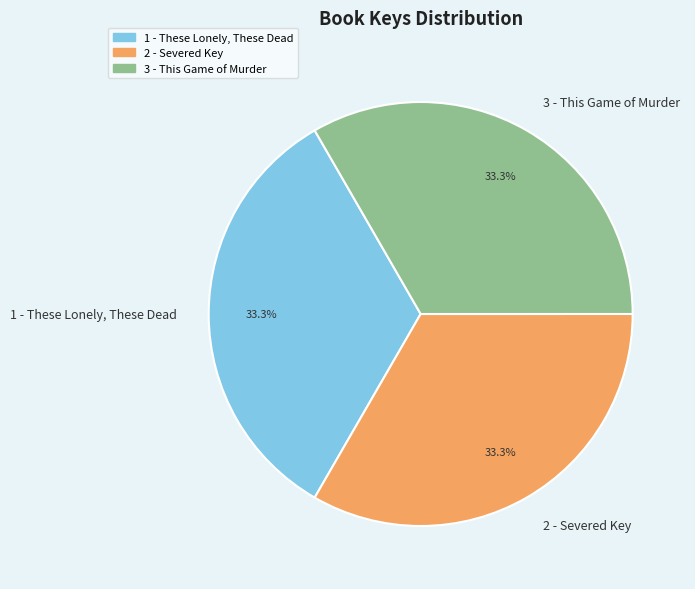

Is it true that 2 - Severed Key is 48% of the pie?

False